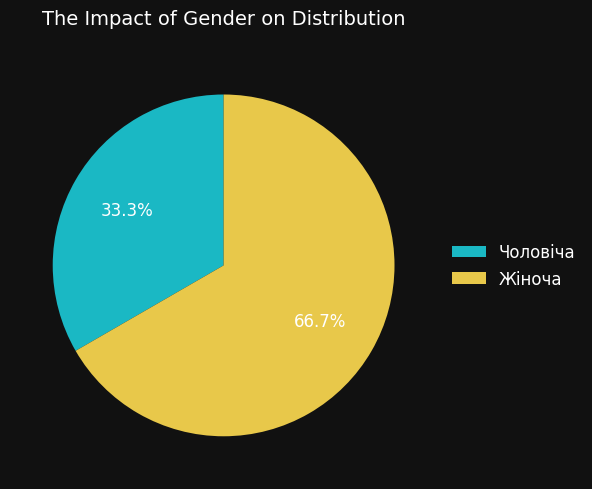

Which category has the smallest portion of the pie?

Чоловіча